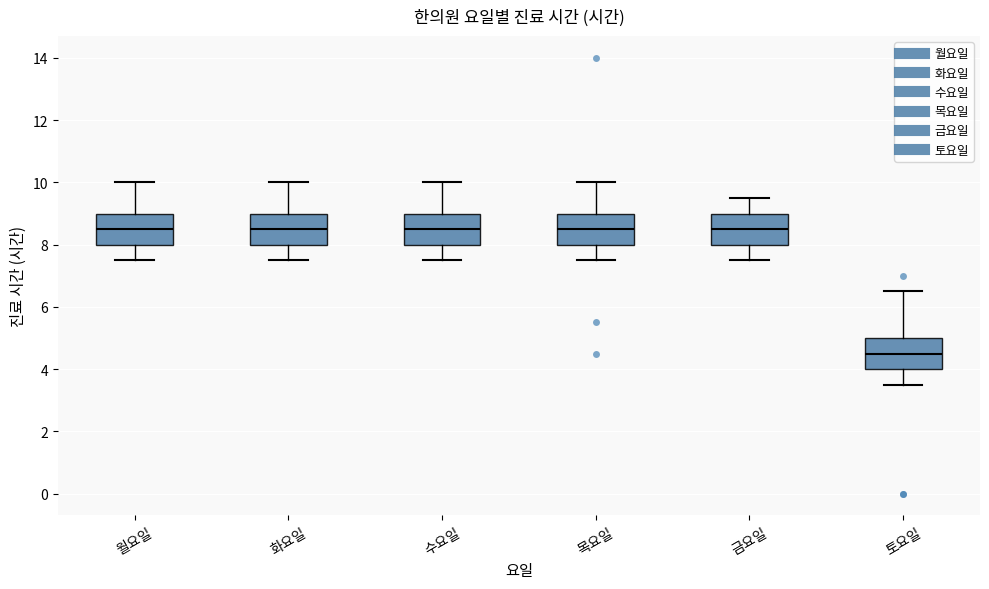

Reading left to right, read every box against the y-axis: the position of its median line, the range the box covers, and the ends of its whiskers. The values are not printed on the chart, so give them approximately, as read against the axis.

월요일: median 8.6, box 8.0 to 9.0, whiskers 7.6 to 10.0
화요일: median 8.6, box 8.0 to 9.0, whiskers 7.6 to 10.0
수요일: median 8.6, box 8.0 to 9.0, whiskers 7.6 to 10.0
목요일: median 8.6, box 8.0 to 9.0, whiskers 7.6 to 10.0
금요일: median 8.6, box 8.0 to 9.0, whiskers 7.6 to 9.6
토요일: median 4.6, box 4.0 to 5.0, whiskers 3.6 to 6.6